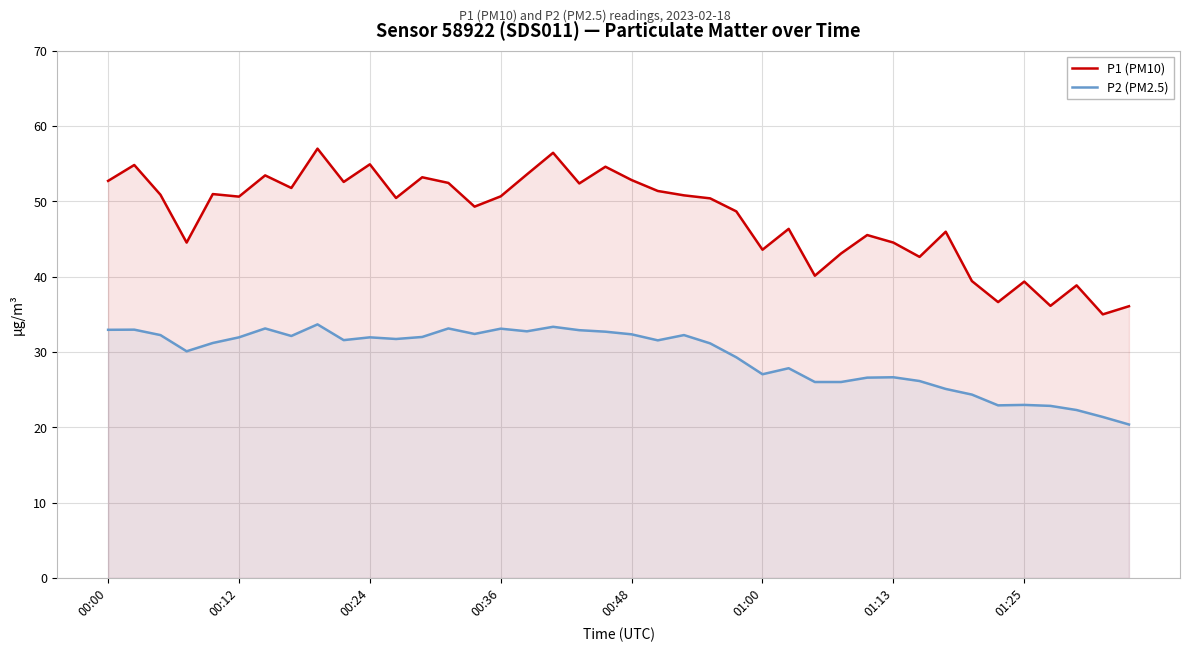

Is it true that P2 (PM2.5) equals 22.9 at 34?

True